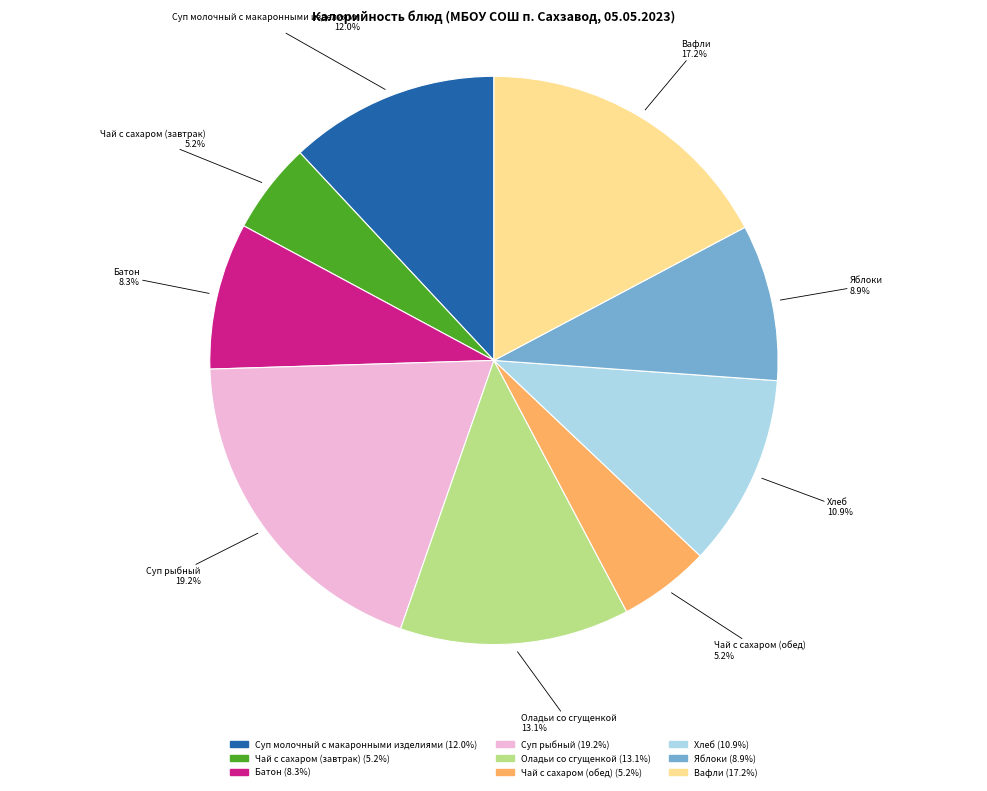

To the nearest percent, what is the combined percentage of Батон and Суп рыбный?

28%